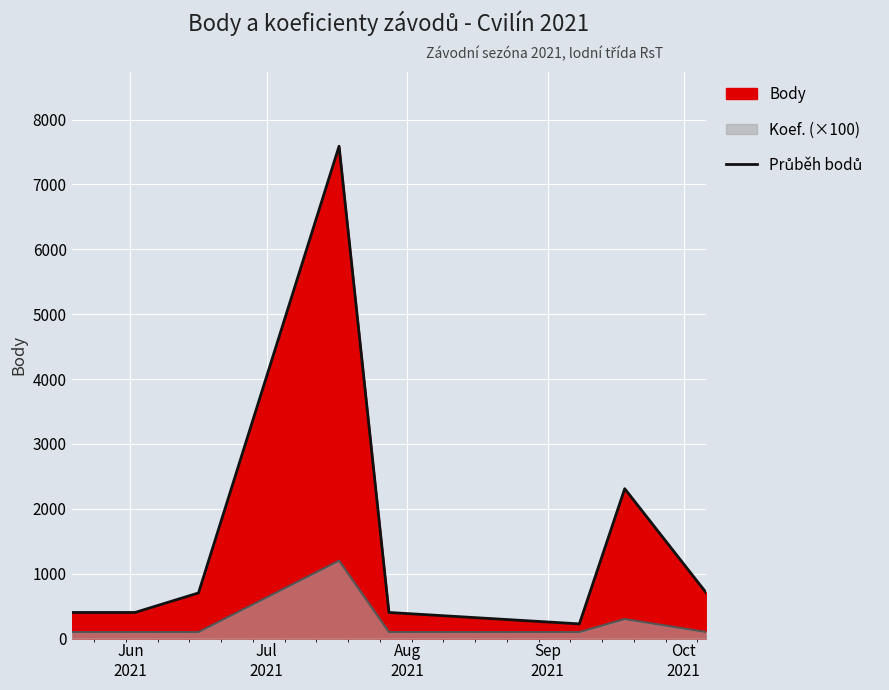

What position from the left is 2021-05-19?

1